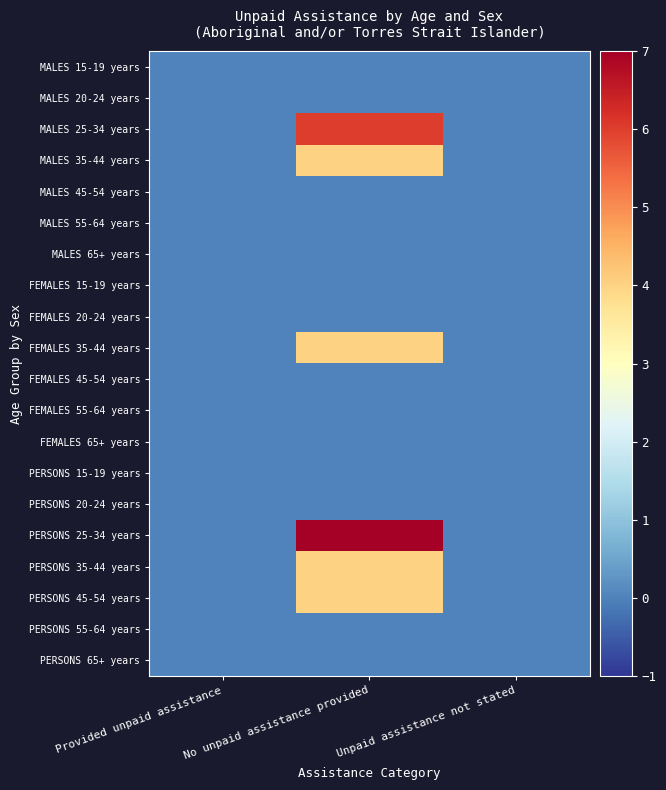

Between Provided unpaid assistance and No unpaid assistance provided, which is larger?

Provided unpaid assistance